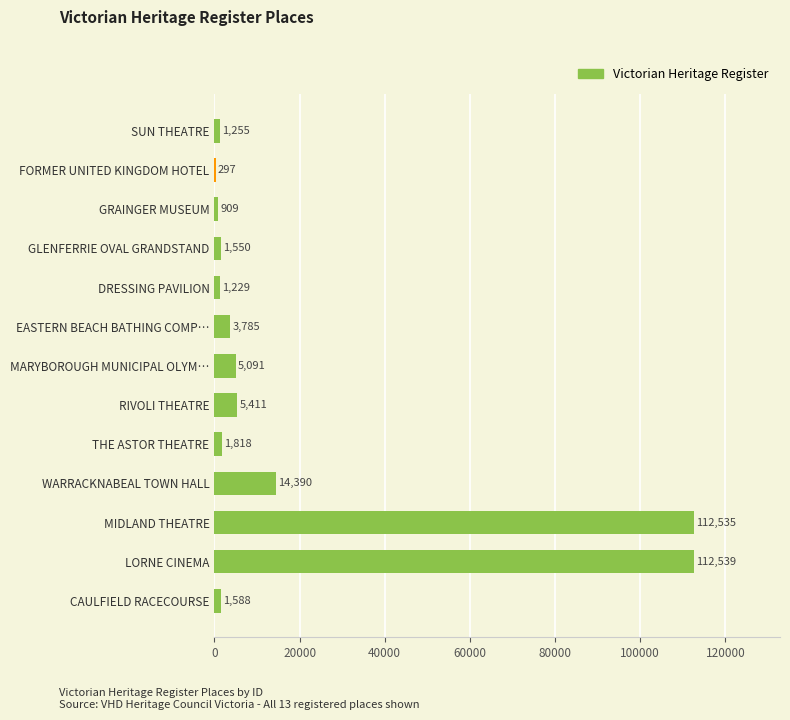

Reading bottom to top, what are all the values shown in this chart?

CAULFIELD RACECOURSE=1588	LORNE CINEMA=112539	MIDLAND THEATRE=112535	WARRACKNABEAL TOWN HALL=14390	THE ASTOR THEATRE=1818	RIVOLI THEATRE=5411	MARYBOROUGH MUNICIPAL OLYM…=5091	EASTERN BEACH BATHING COMP…=3785	DRESSING PAVILION=1229	GLENFERRIE OVAL GRANDSTAND=1550	GRAINGER MUSEUM=909	FORMER UNITED KINGDOM HOTEL=297	SUN THEATRE=1255